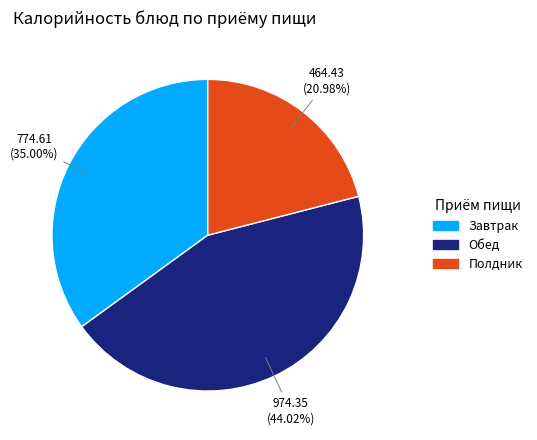

Count the number of slices in the pie.

3